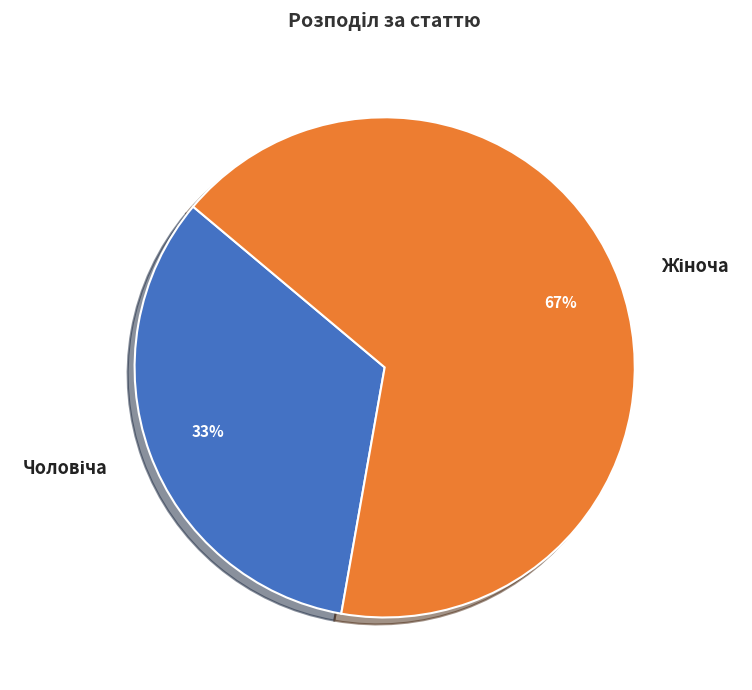

To the nearest percent, what is the average slice percentage?

50%